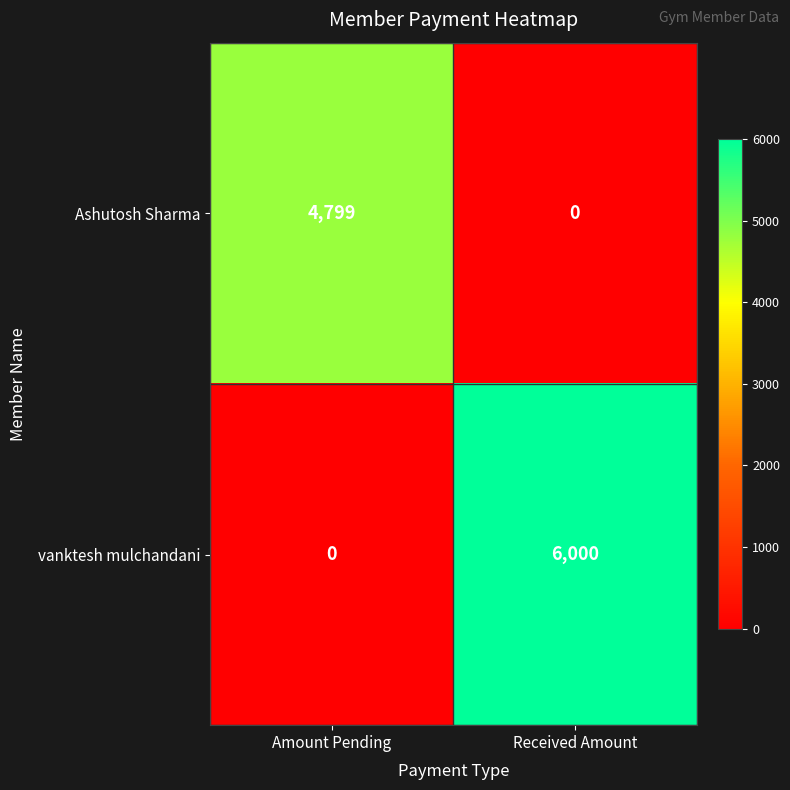

Which series has the largest total across all categories?

vanktesh mulchandani